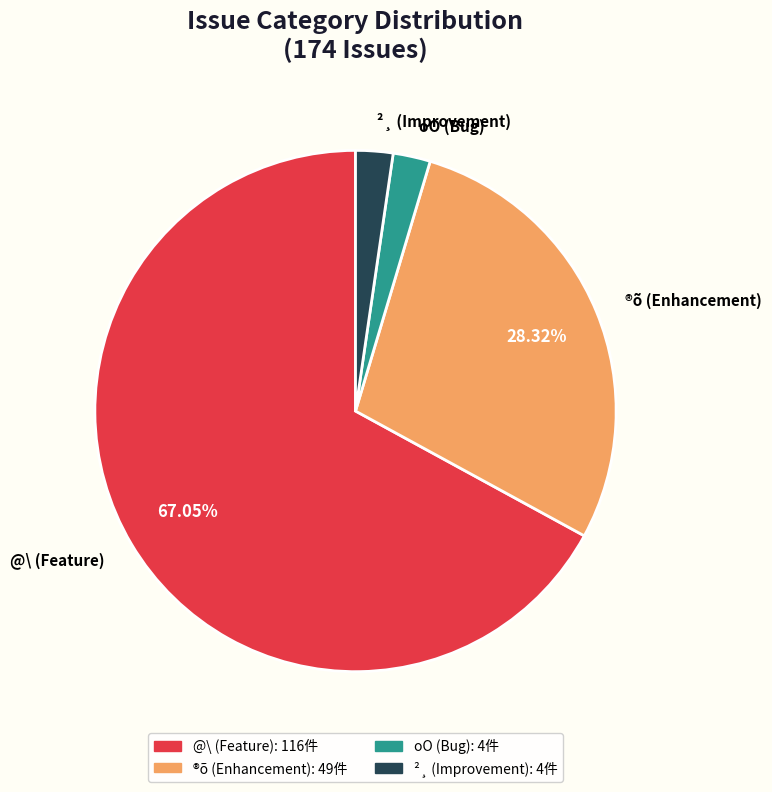

Approximately how many times larger is the value at ®õ (Enhancement) compared to @\ (Feature)?

0.4